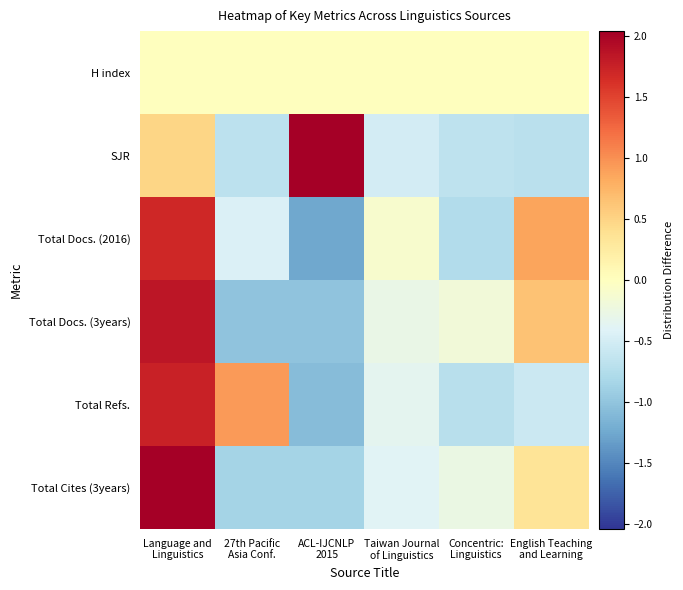

Which category has the lowest value across all series?

ACL-IJCNLP
2015